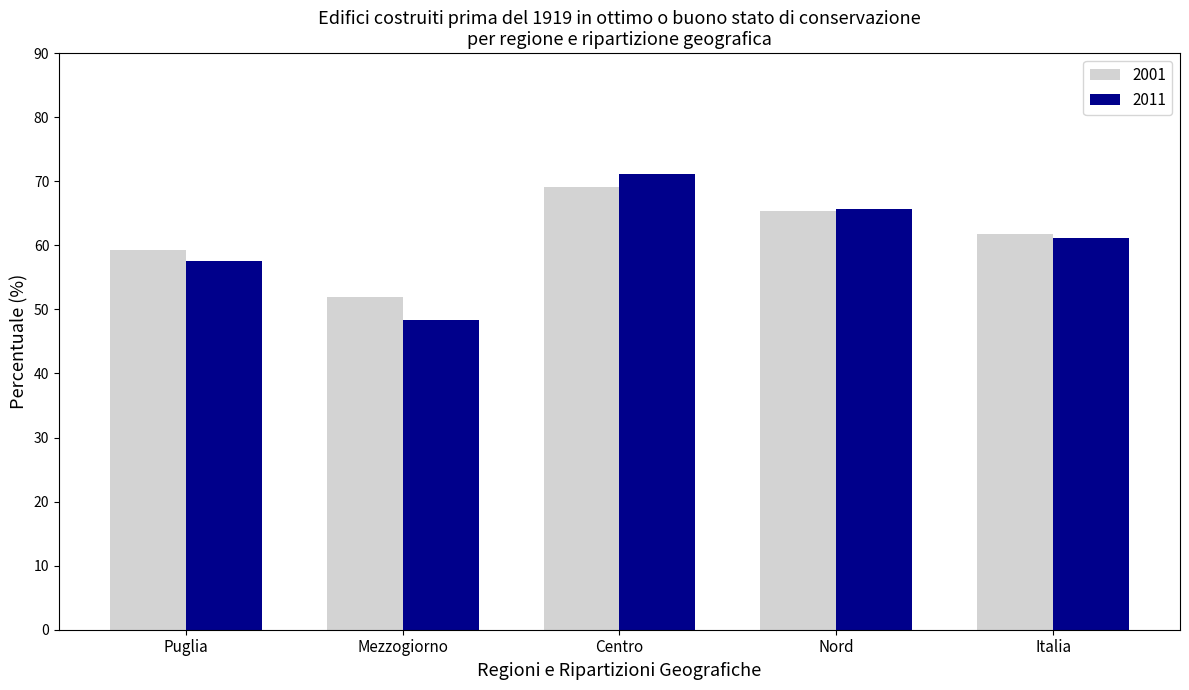

Rank the categories by 2001 value from highest to lowest.

Centro, Nord, Italia, Puglia, Mezzogiorno